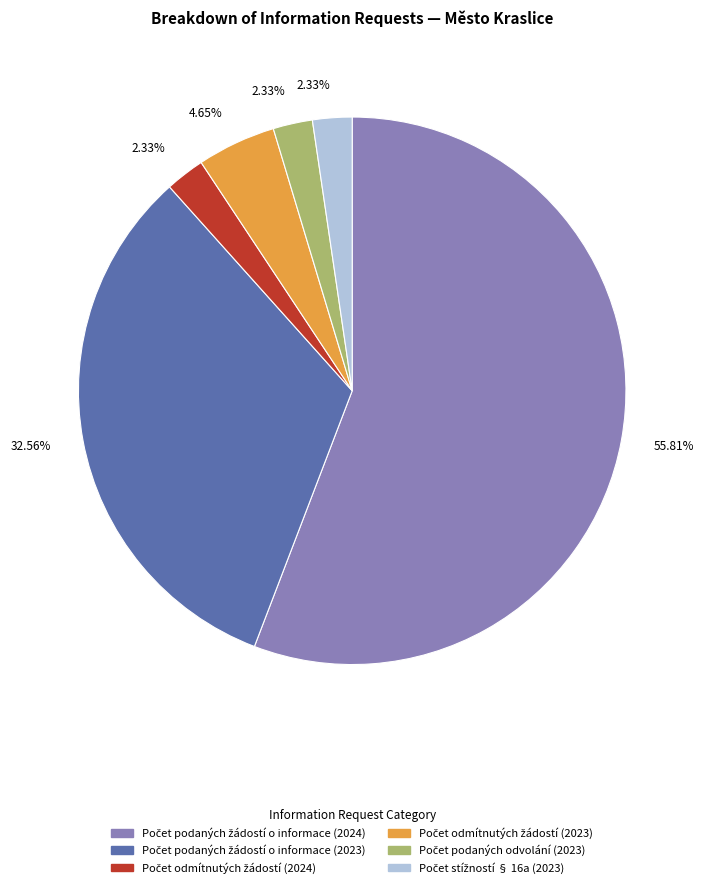

Does any single category account for the majority?

Yes